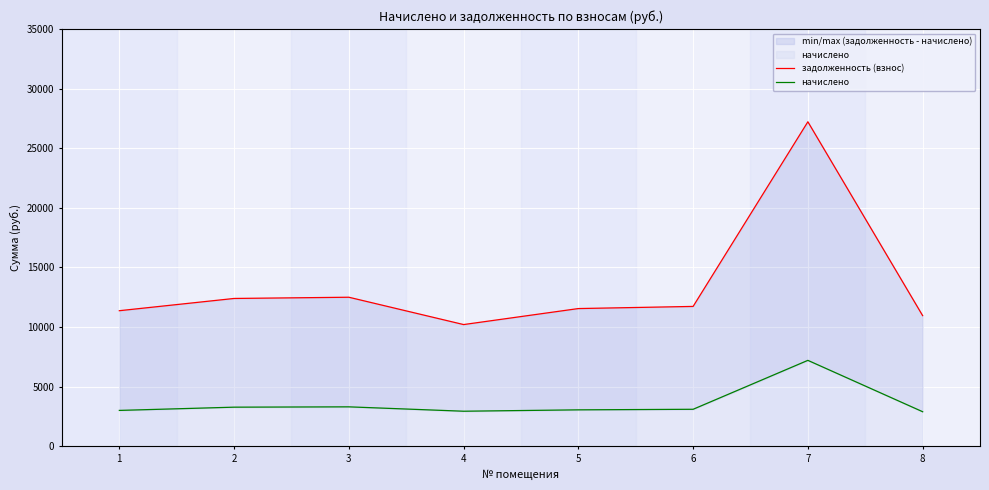

What are all the series names shown in the legend?

задолженность (взнос), начислено